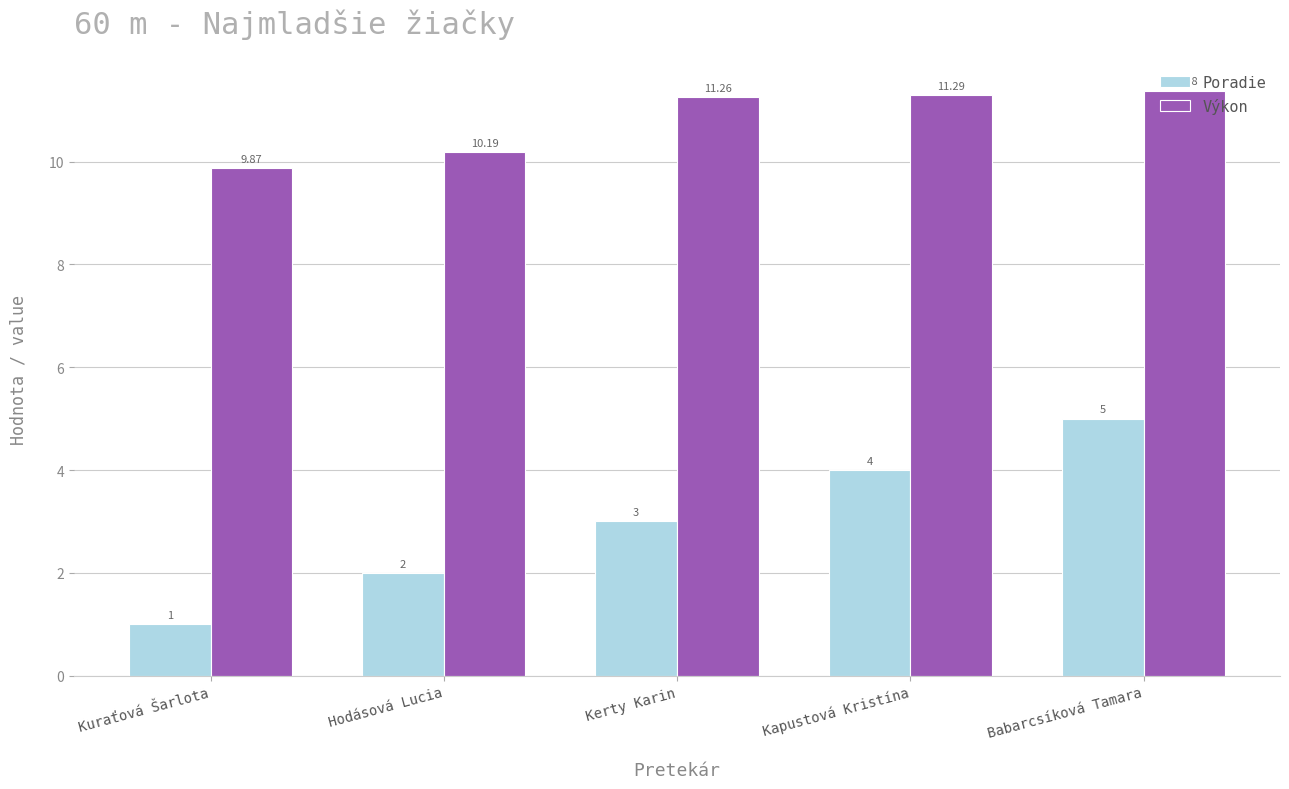

At which category is the sum across all series the highest?

Babarcsíková Tamara